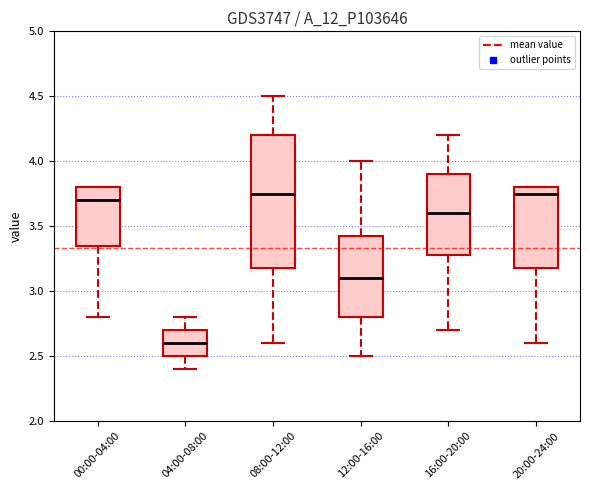

Where is the upper edge of the box for 20:00-24:00 on the y-axis? The values are not printed on the chart, so give them approximately, as read against the axis.

3.80